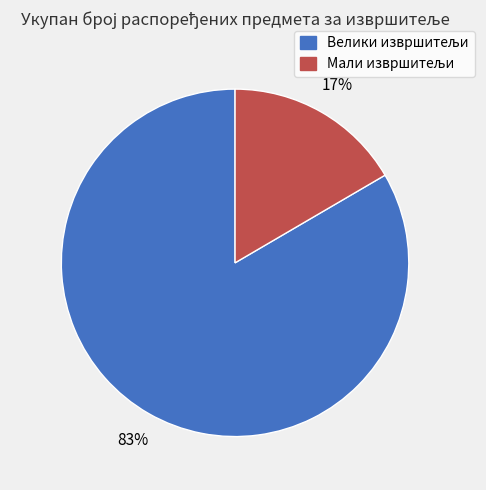

Is there any slice that represents more than half of the pie?

Yes